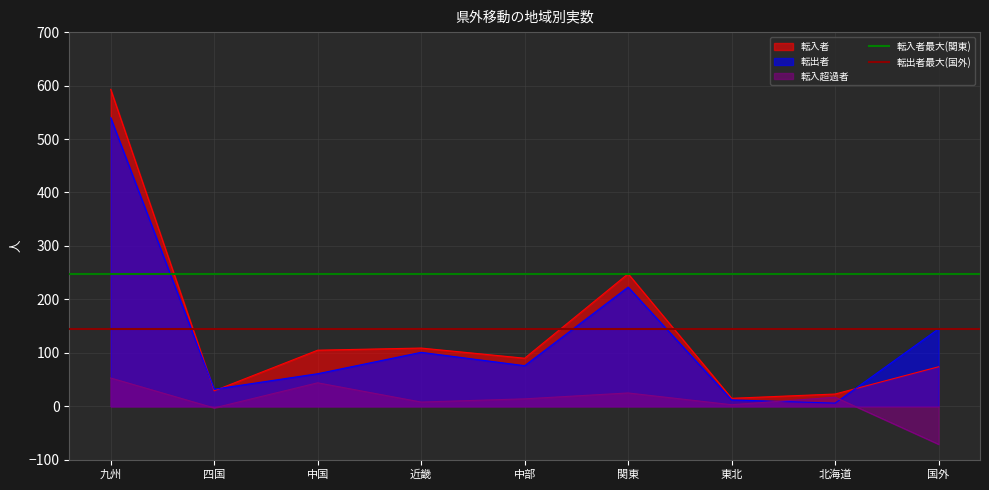

At which label does 転出者 reach its peak?

九州